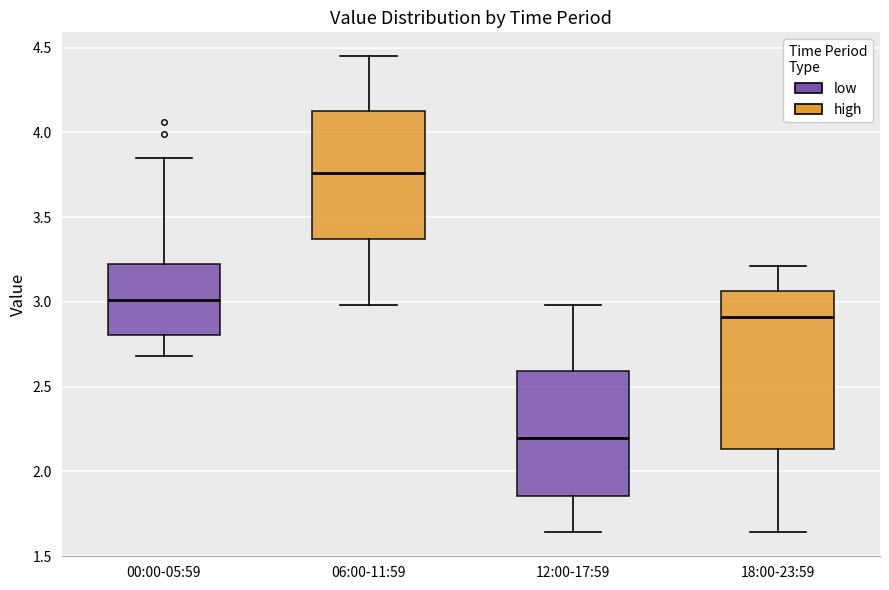

Where does the median line of the box for 00:00-05:59 sit on the y-axis? The values are not printed on the chart, so give them approximately, as read against the axis.

3.00